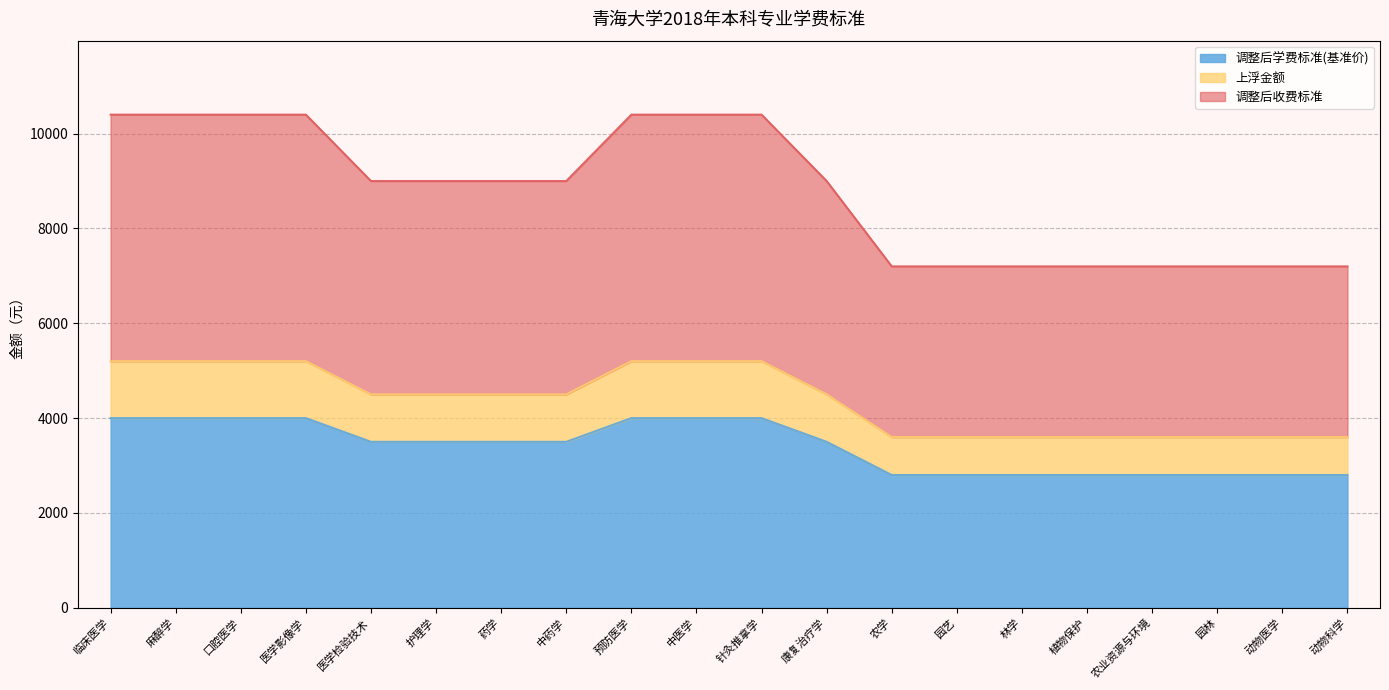

What is the label of the 7th point from the right?

园艺